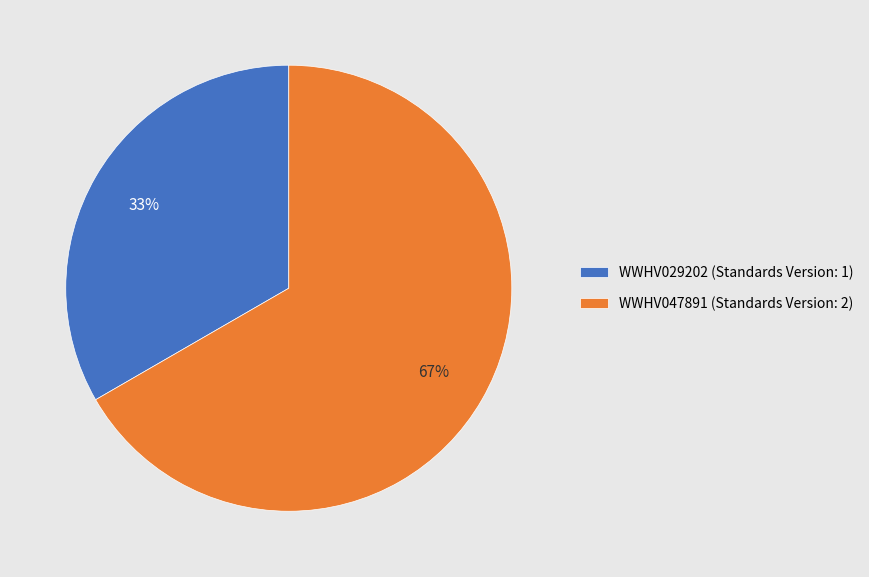

Is it true that WWHV029202 is 33% of the pie?

True